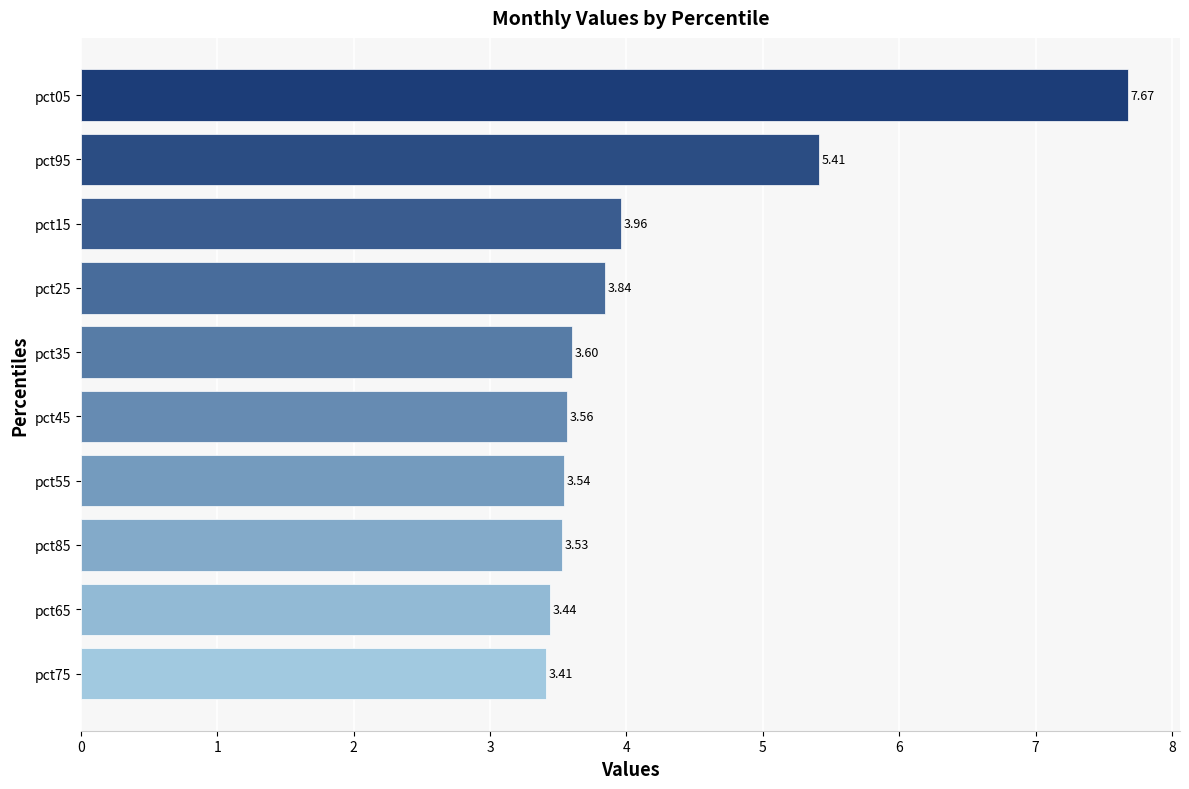

What is the average value?

4.2